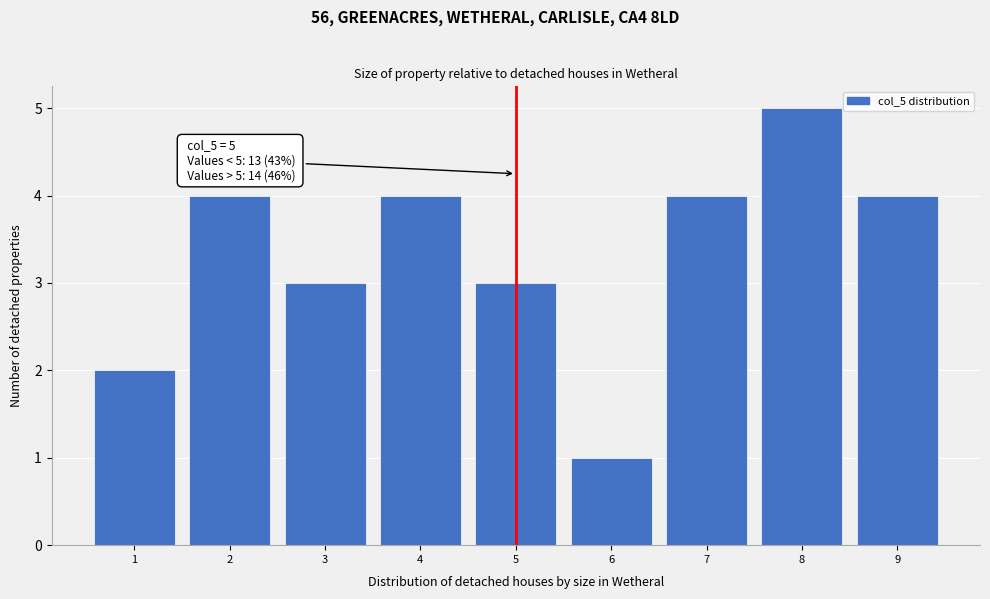

Over which range of the x-axis is the bar tallest?

7.5 to 8.5